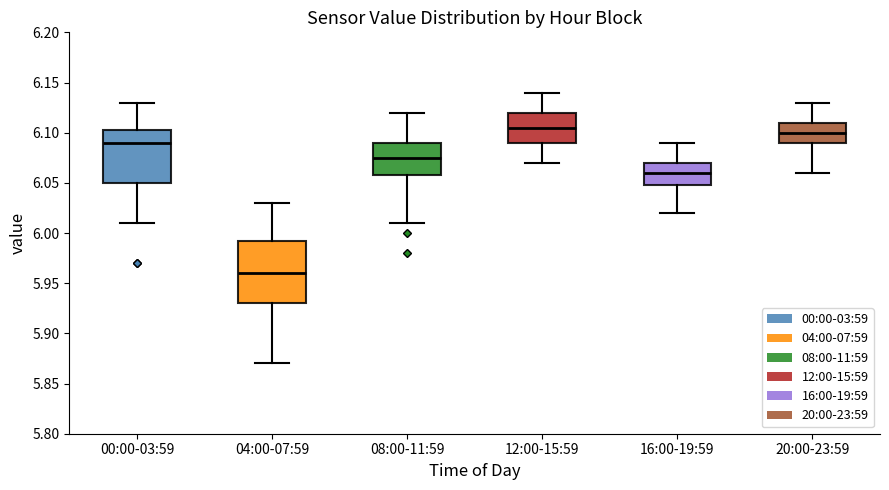

Comparing the boxes themselves (not the whiskers), which one is the tallest?

04:00-07:59